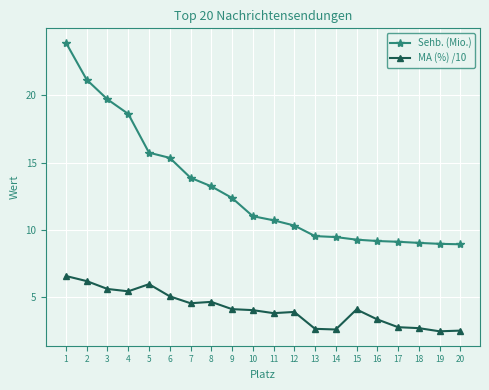

What value does the Sehb. (Mio.) series have at 18?

9.0